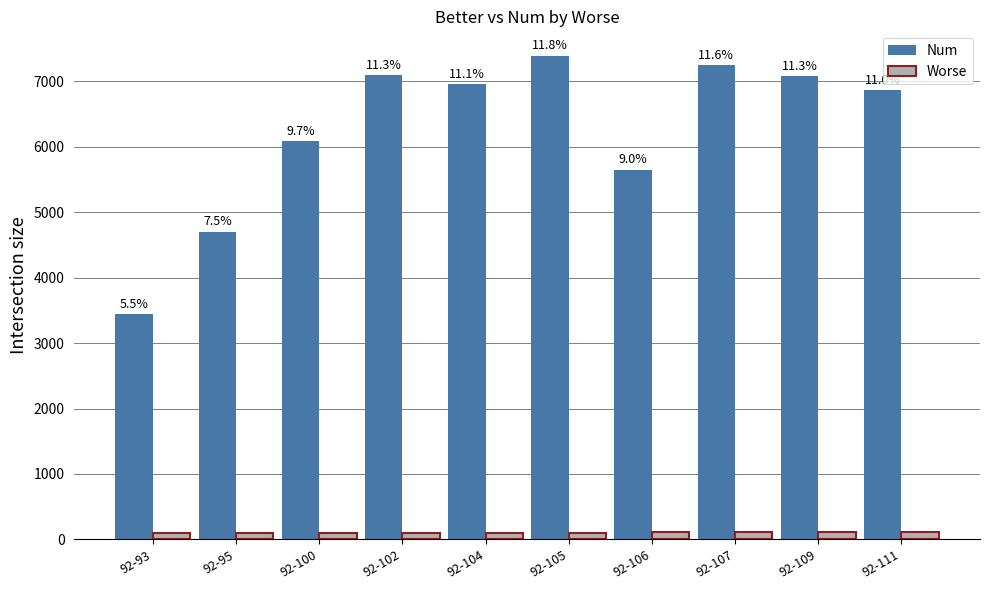

Is the value of Num at 92-100 greater than the value of Worse at 92-111?

Yes